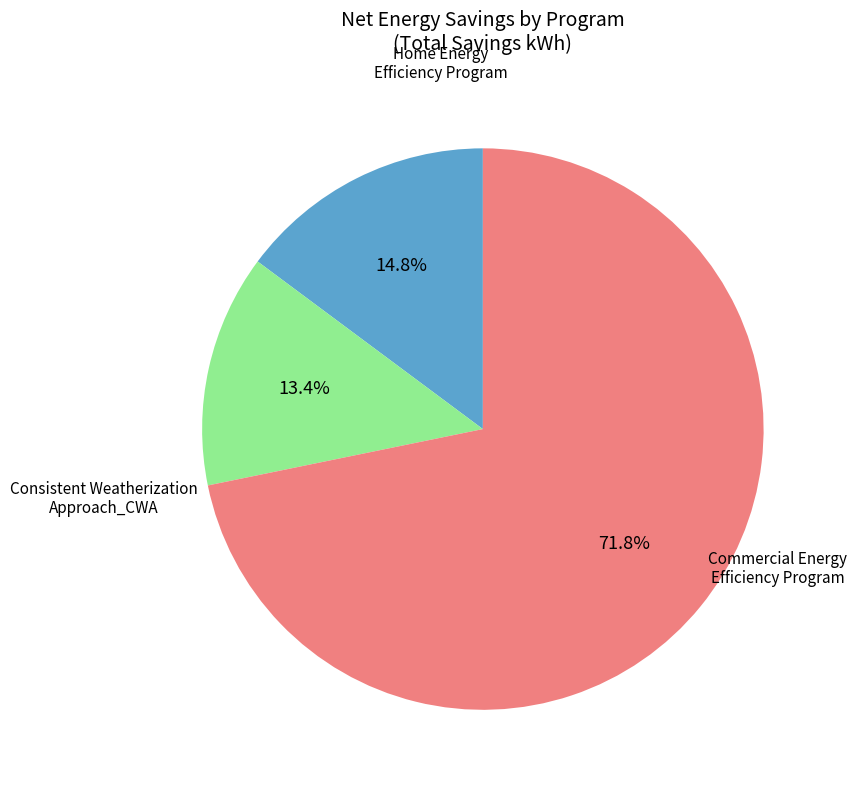

Between Commercial Energy Efficiency Program and Consistent Weatherization Approach_CWA, which is larger?

Commercial Energy Efficiency Program